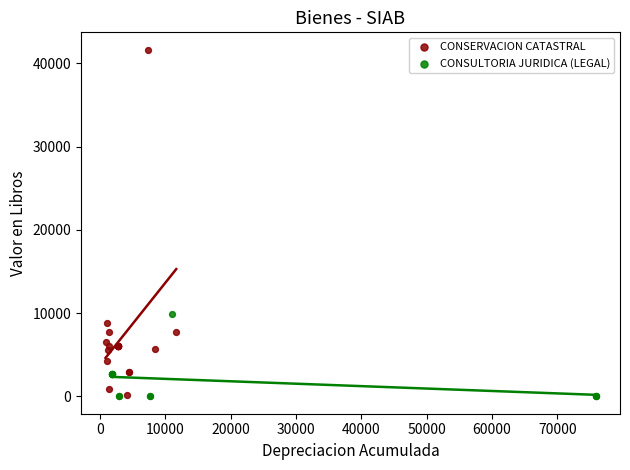

Which series reaches the maximum Y coordinate?

CONSERVACION CATASTRAL